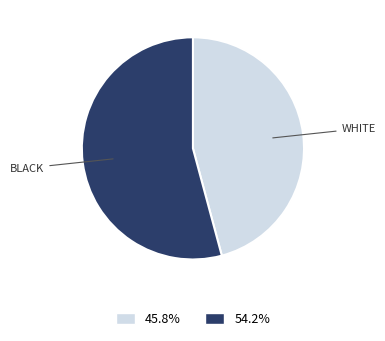

Does any single category account for the majority?

Yes